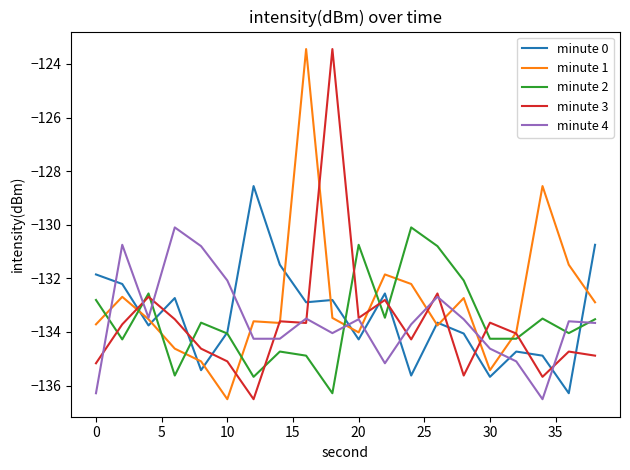

What is the smallest value displayed?

-136.5